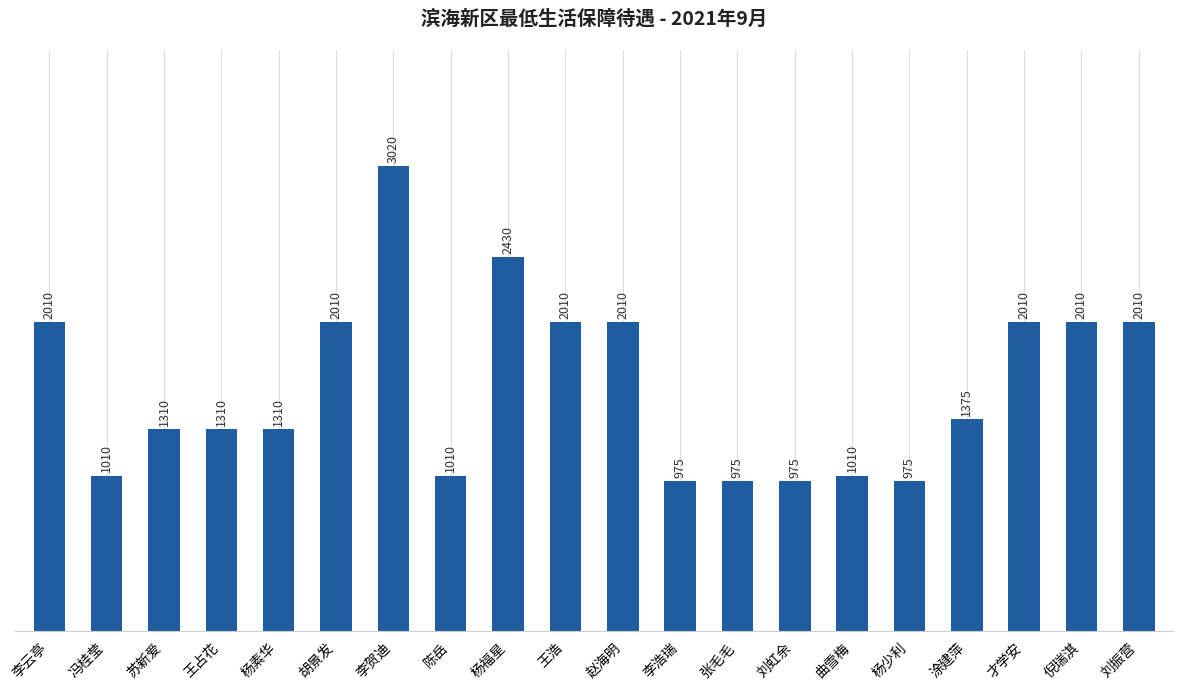

What is the difference between the values at 才学安 and 杨素华?

700